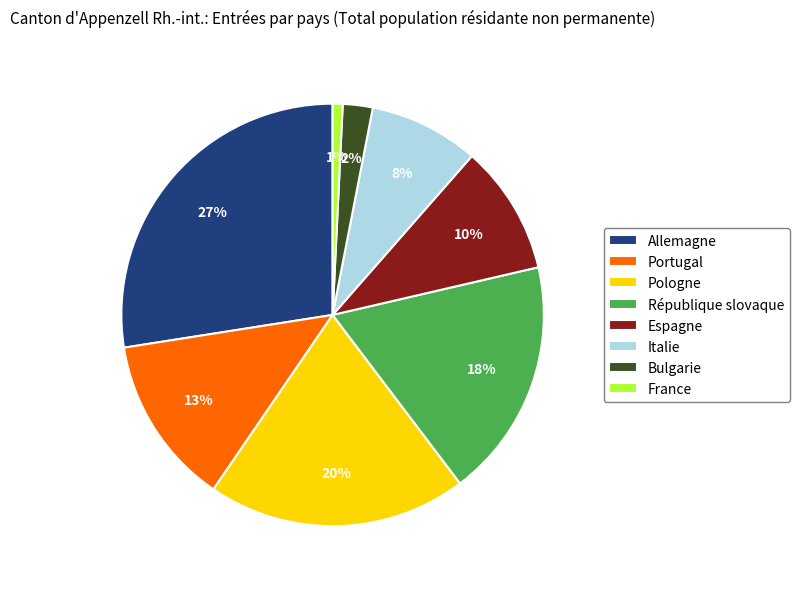

How many segments does this pie chart have?

8